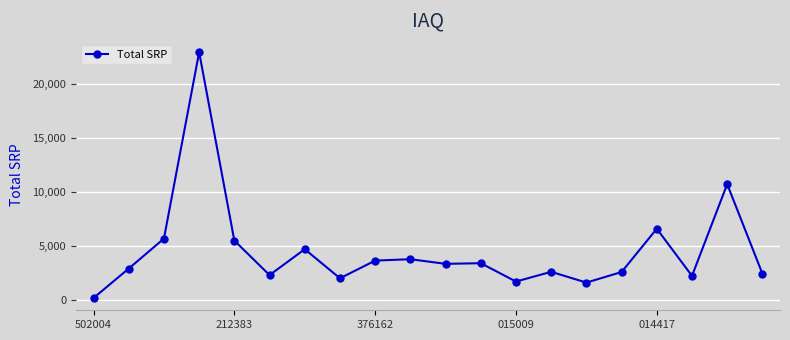

True or false: the data has more than 1 interior local peaks.

True